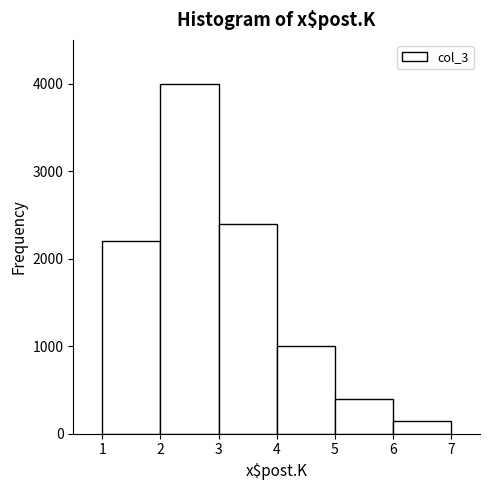

Reading left to right, transcribe this chart: for each bar, give the range it covers on the x-axis and its height. The values are not printed on the chart, so give them approximately, as read against the axis.

1 to 2: 2200
2 to 3: 4000
3 to 4: 2400
4 to 5: 1000
5 to 6: 400
6 to 7: 100